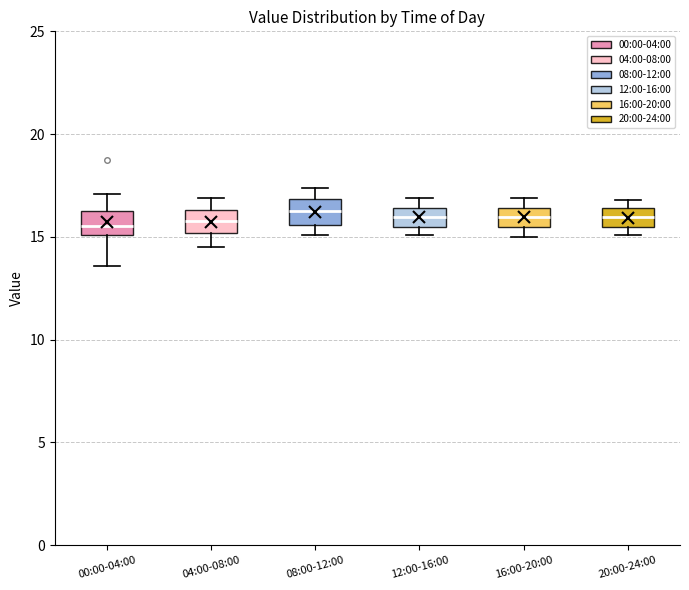

Reading left to right, transcribe this box plot: for each box, give where its median line is, the range the box spans, and where its two whiskers end, as read against the y-axis. The values are not printed on the chart, so give them approximately, as read against the axis.

00:00-04:00: median 15.5, box 15.0 to 16.5, whiskers 13.5 to 17.0
04:00-08:00: median 16.0, box 15.0 to 16.5, whiskers 14.5 to 17.0
08:00-12:00: median 16.5, box 15.5 to 17.0, whiskers 15.0 to 17.5
12:00-16:00: median 16.0, box 15.5 to 16.5, whiskers 15.0 to 17.0
16:00-20:00: median 16.0, box 15.5 to 16.5, whiskers 15.0 to 17.0
20:00-24:00: median 16.0, box 15.5 to 16.5, whiskers 15.0 to 17.0